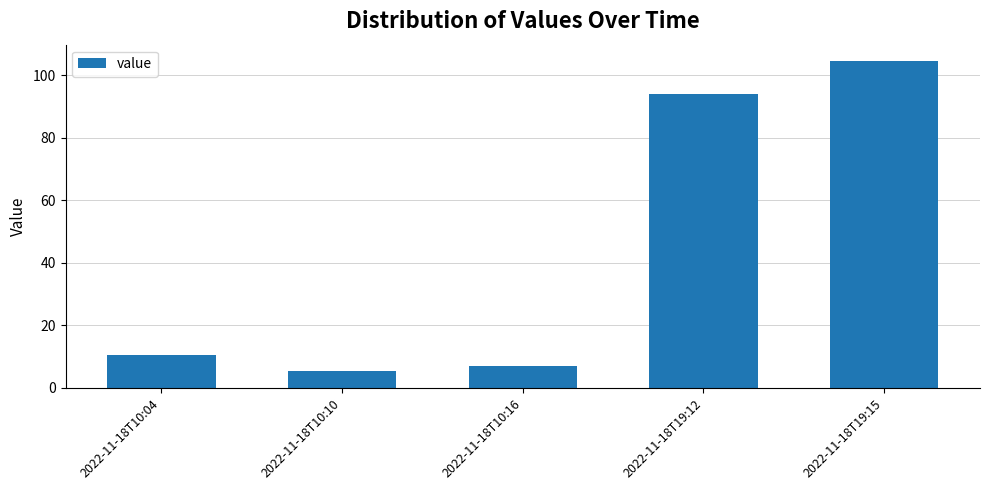

How many data points are above 10?

3